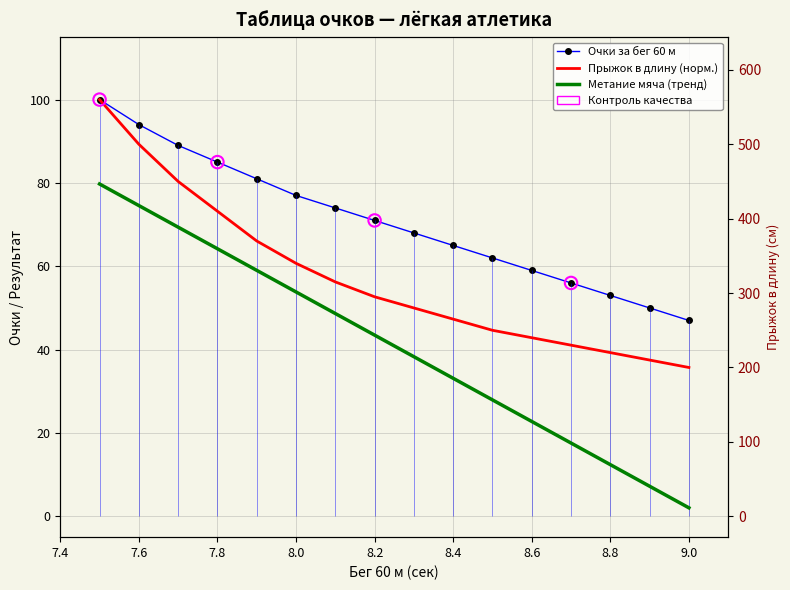

What are all the series names shown in the legend?

Очки за бег 60 м, Прыжок в длину (норм.), Метание мяча (тренд)